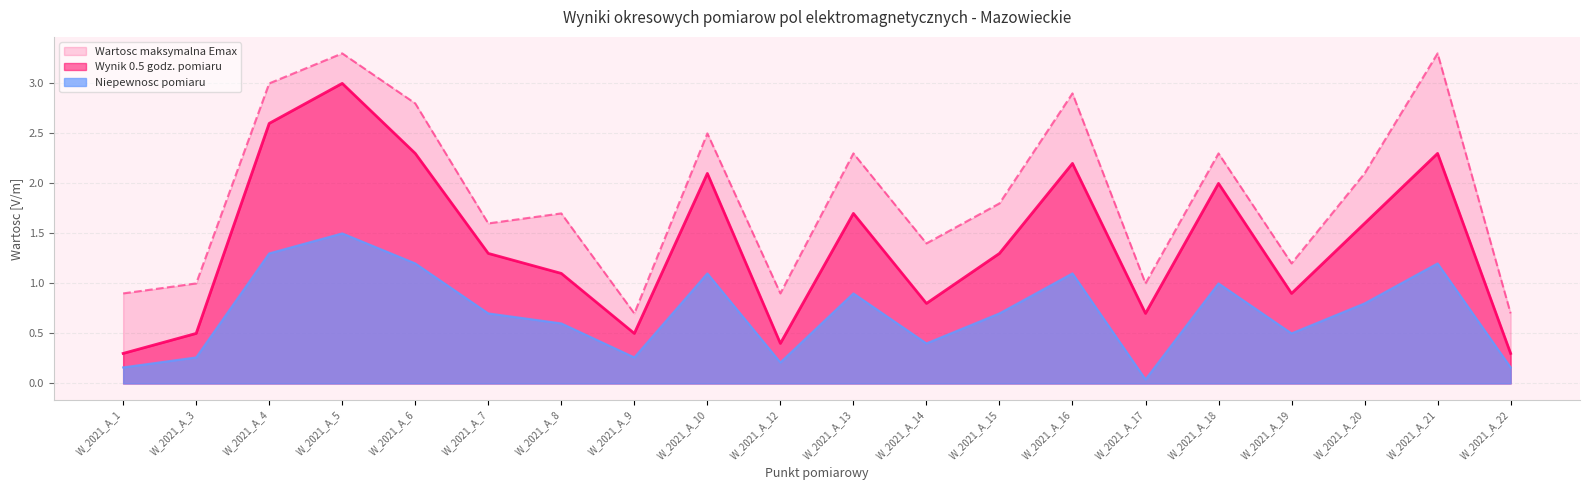

Which series has the largest range (max minus min)?

Wynik 0.5 godz. pomiaru